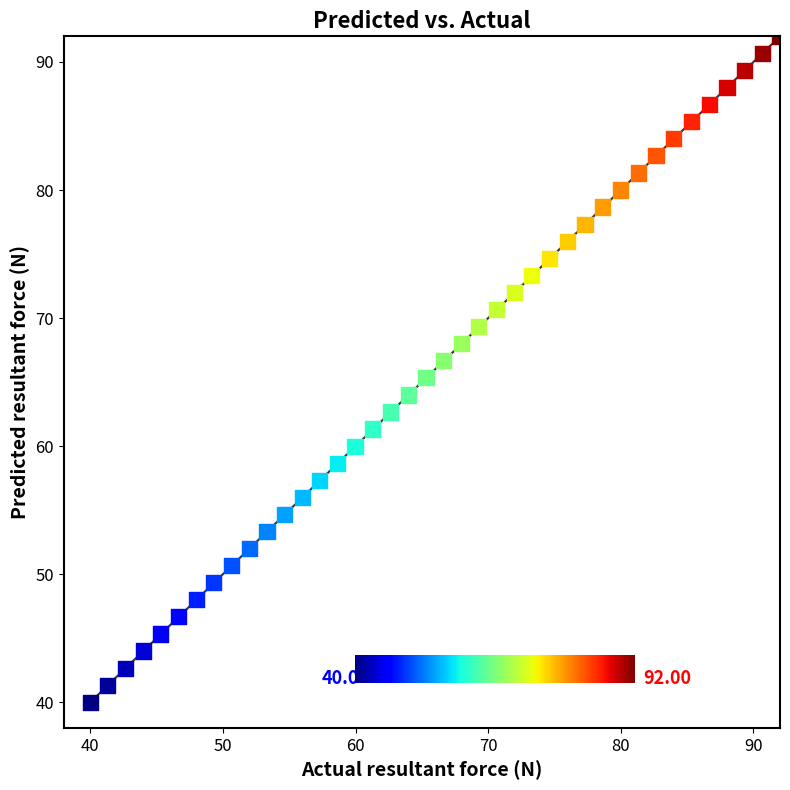

What is the range of Y values (max minus min)?

52.0